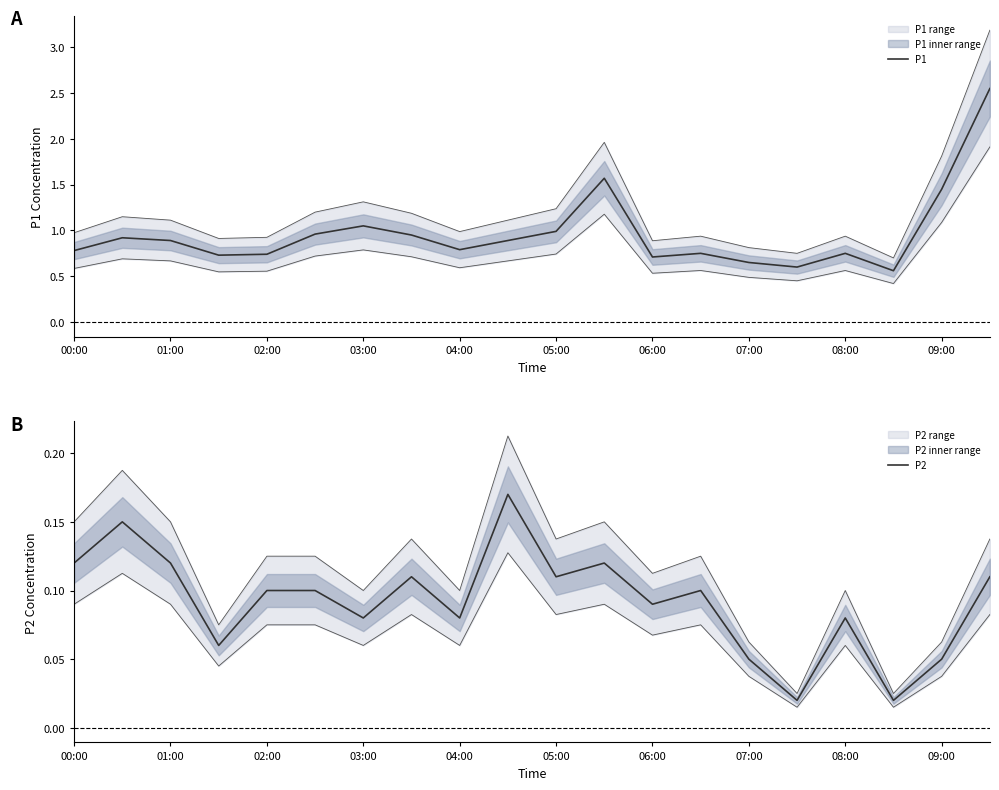

Is it true that P1 equals 2.4 at 09:00?

False